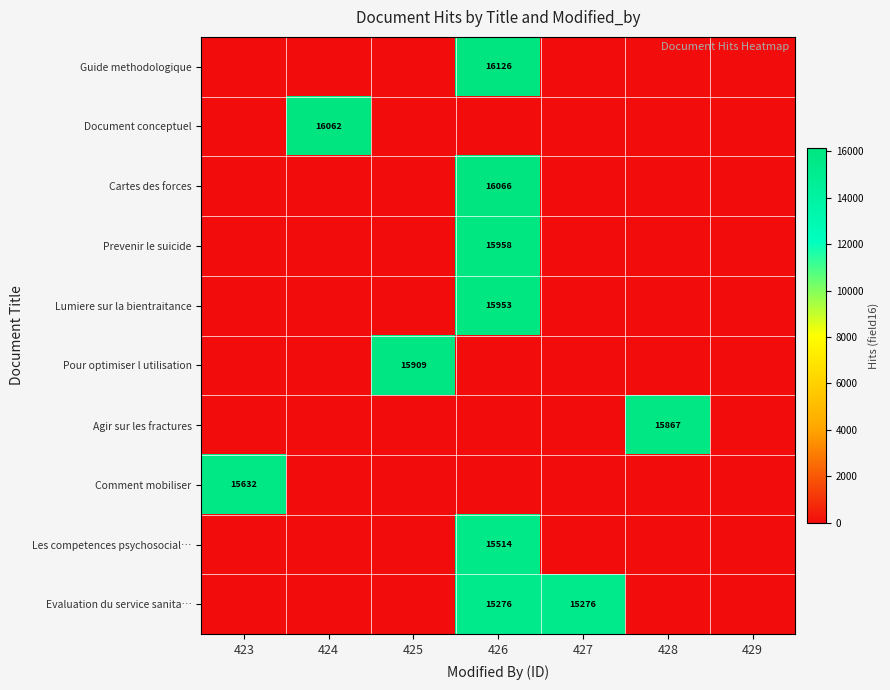

True or false: Evaluation du service sanita… has a value of 21621 at 427.

False